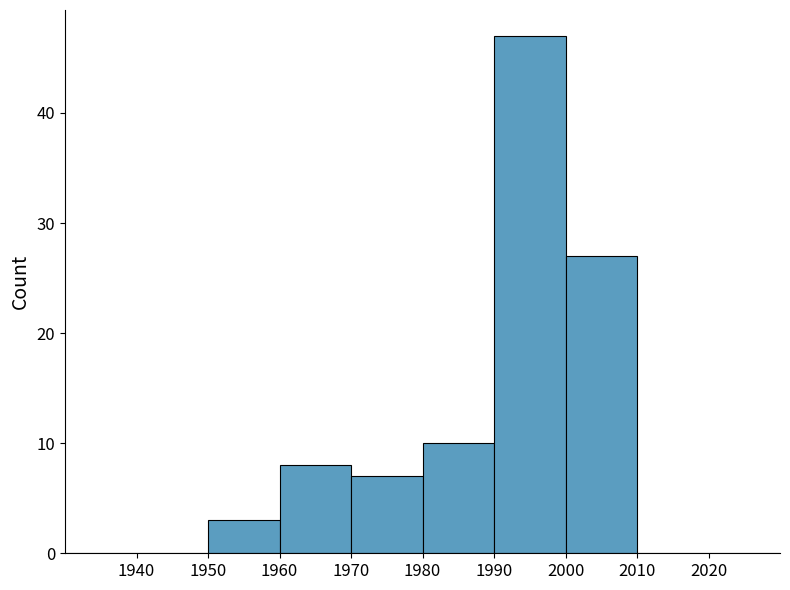

How tall is the bar that spans 1980 to 1990 on the x-axis? The values are not printed on the chart, so give them approximately, as read against the axis.

10